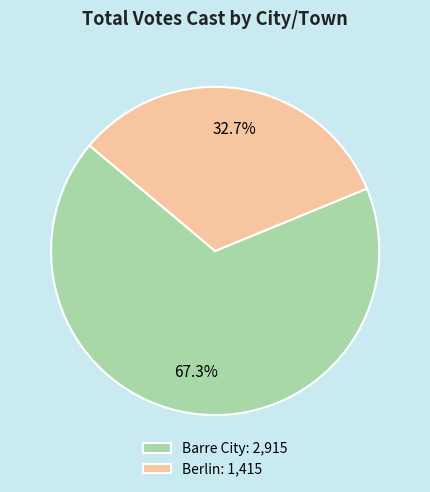

Is it true that Berlin is 33% of the pie?

True